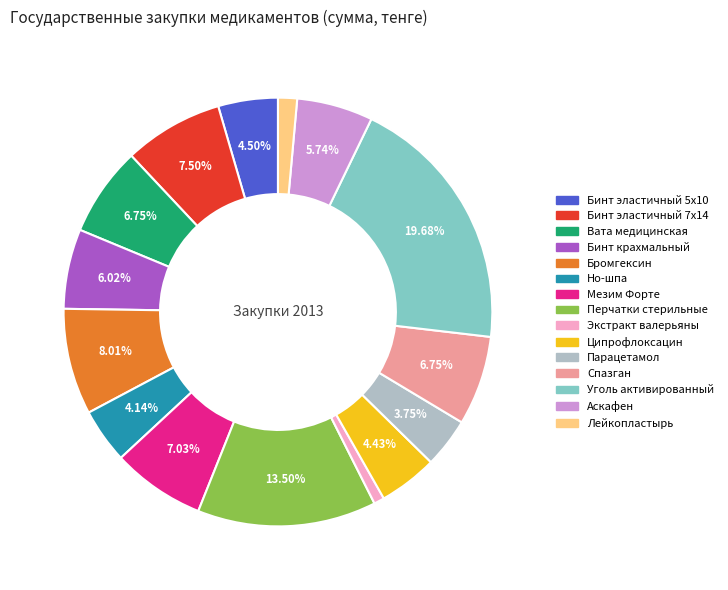

Is the sum of Парацетамол and Бинт крахмальный greater than half?

No